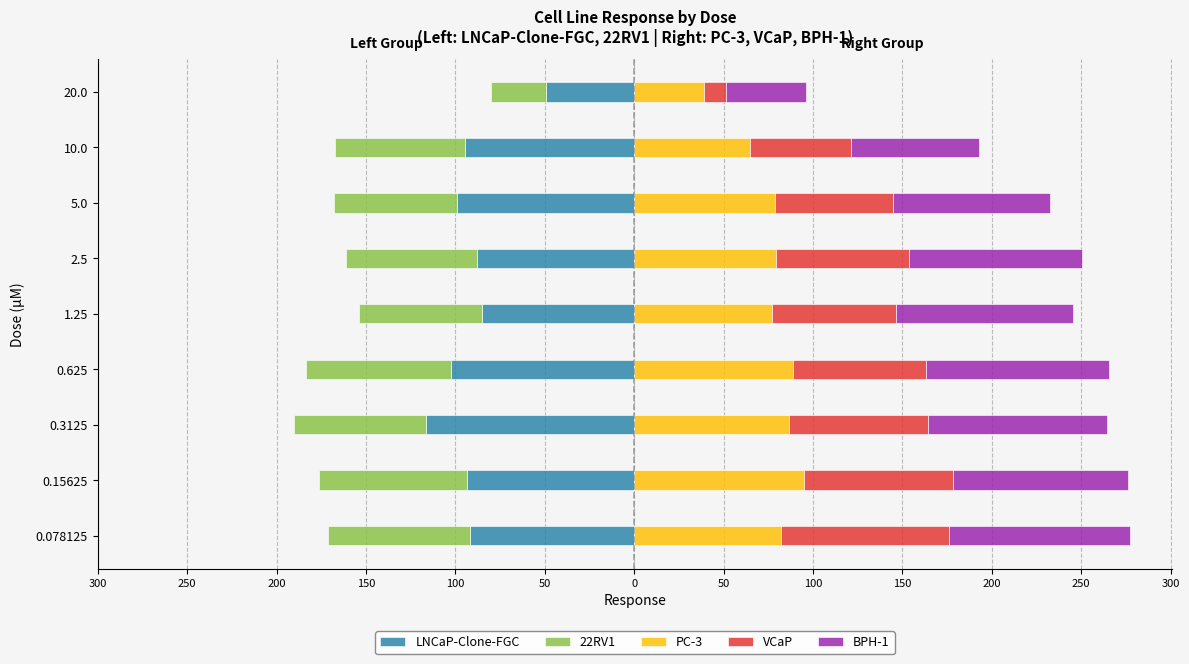

How many bars are there in total?

45